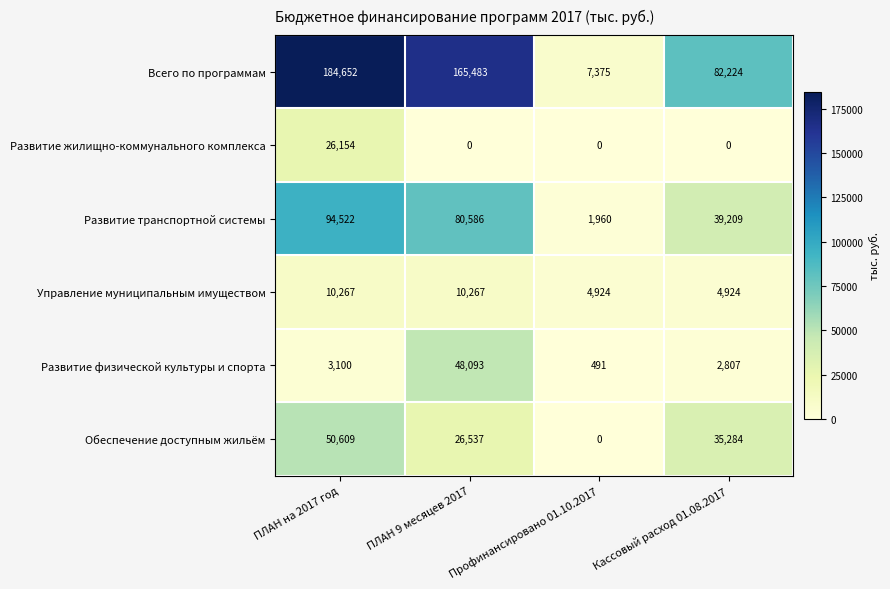

How many Обеспечение доступным жильём values are between 26537 and 50609?

3